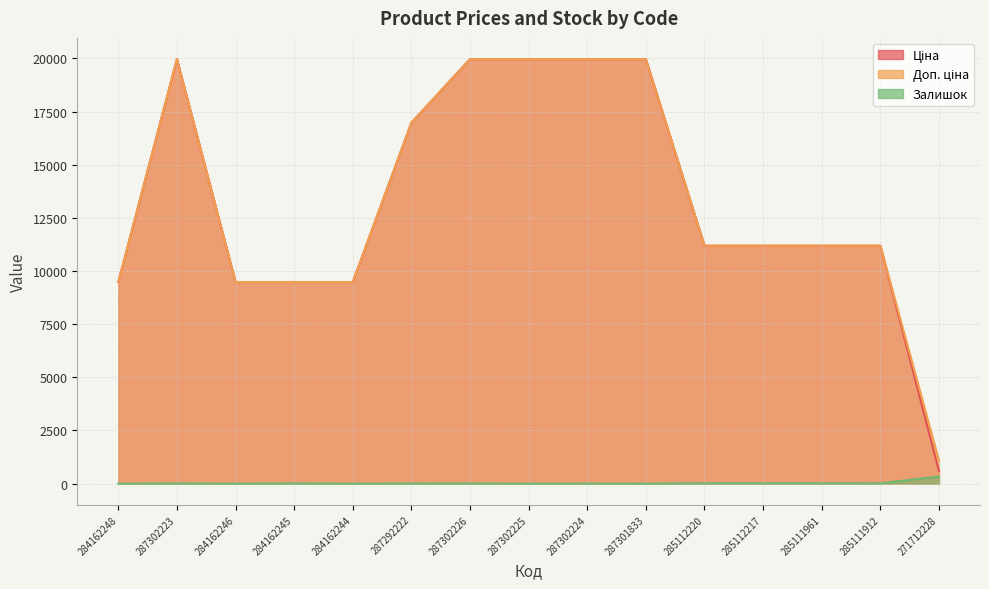

Which series has the widest spread of values?

Ціна